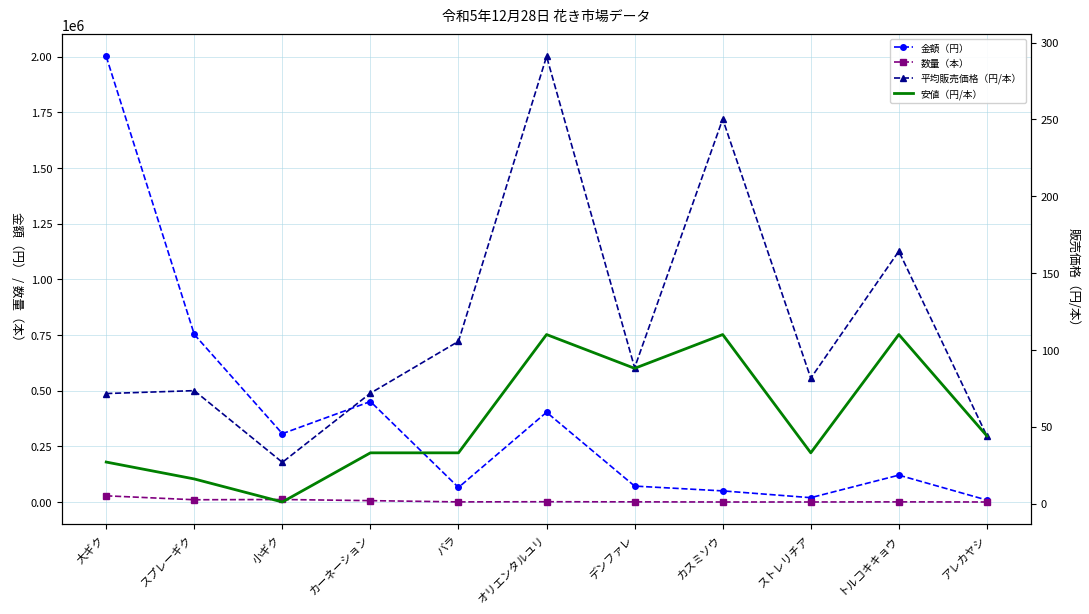

Which series has the largest range (max minus min)?

金額（円）